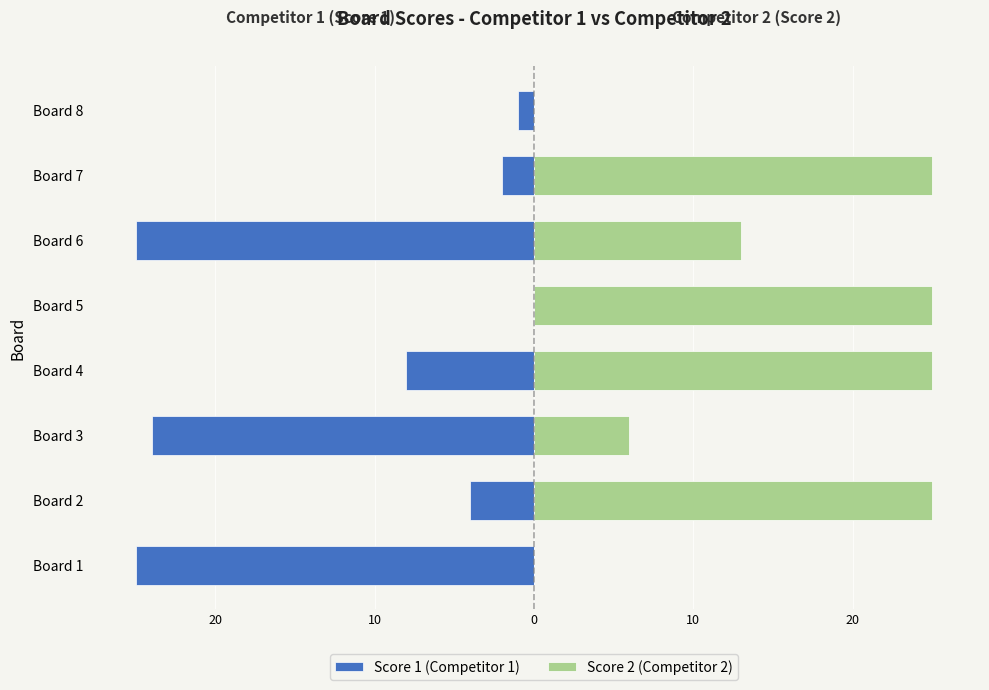

Reading left to right, list all the values displayed in this chart.

Score 1 (Competitor 1): -25	-4	-24	-8	0	-25	-2	-1
Score 2 (Competitor 2): 0	25	6	25	25	13	25	0